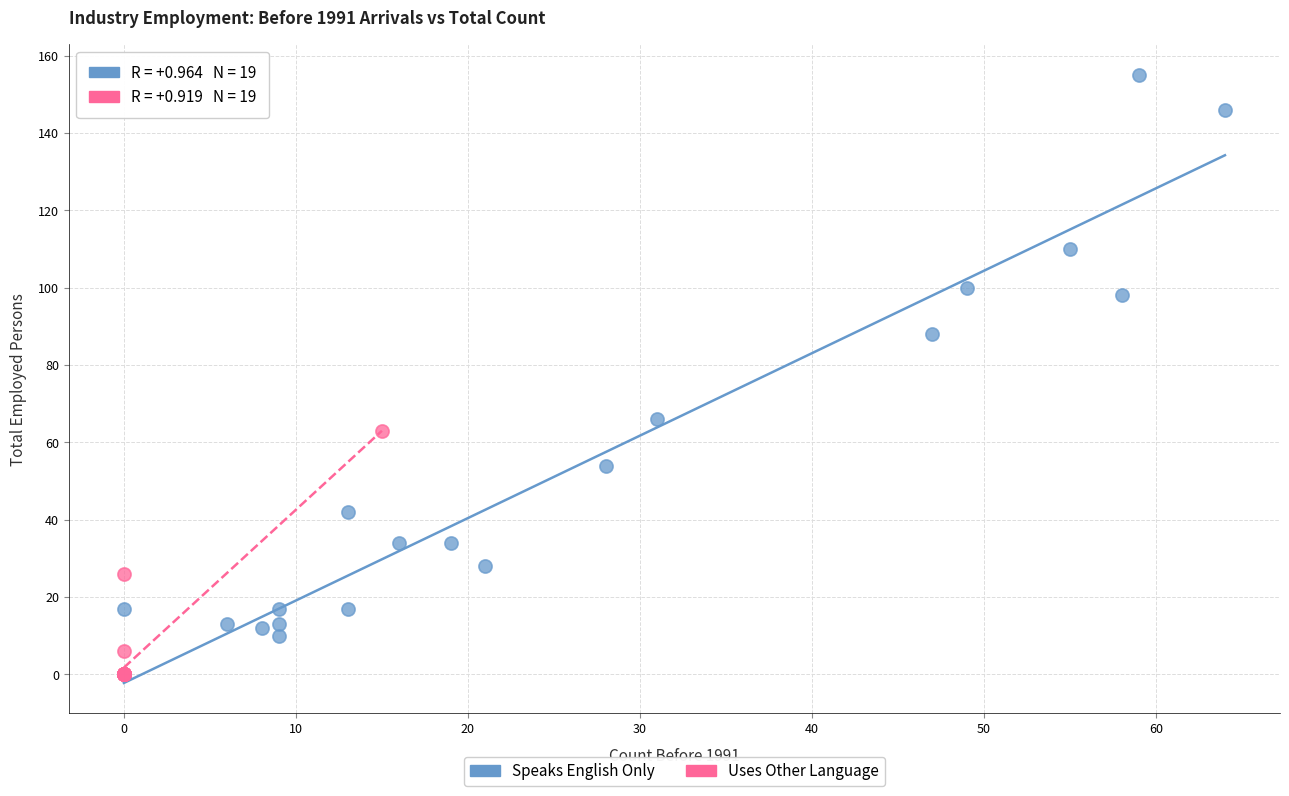

Which series reaches the maximum Y coordinate?

Speaks English Only